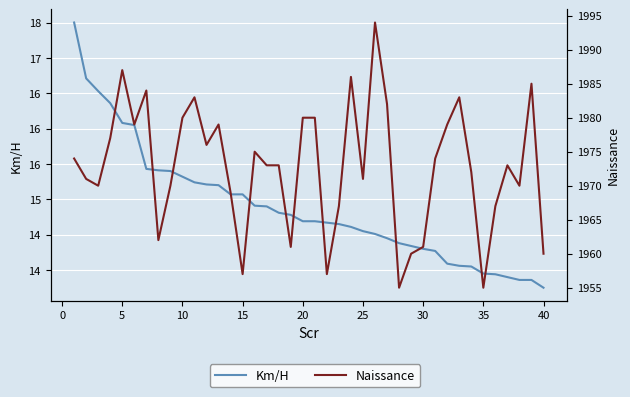

What is the average value of the Naissance series?

1972.8